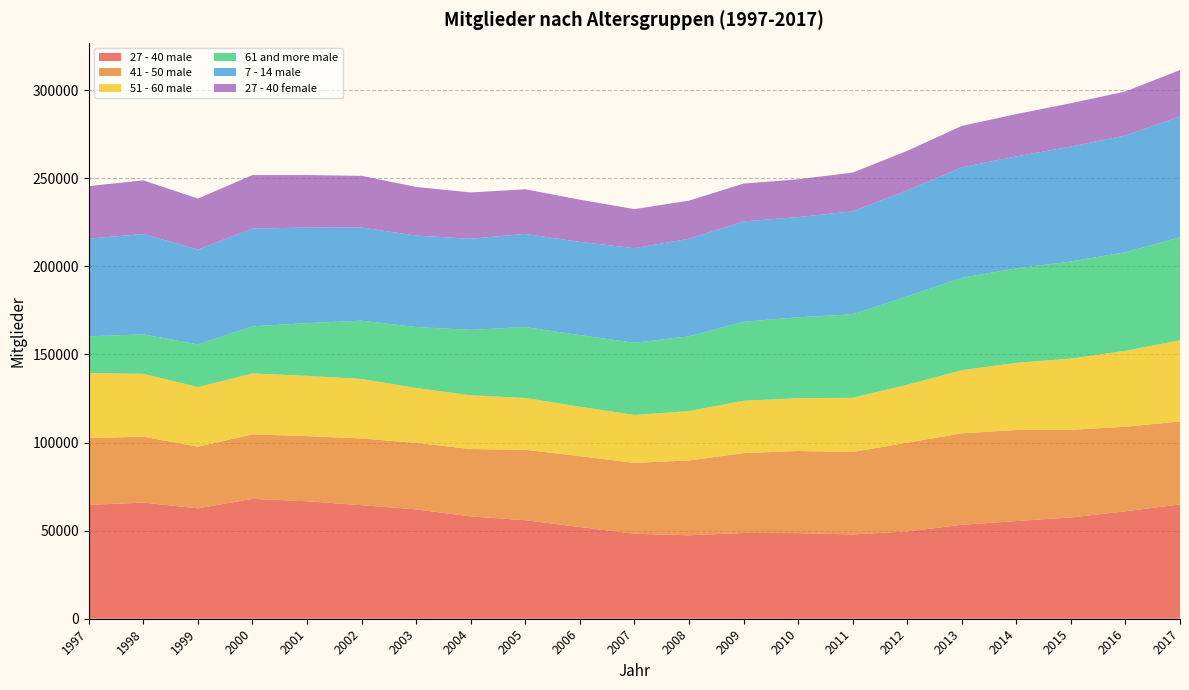

Reading left to right, what are all the values shown in this chart?

27 - 40 male: 1997=64654	1998=65909	1999=62655	2000=68025	2001=66677	2002=64428	2003=62088	2004=58078	2005=55921	2006=52065	2007=48228	2008=47360	2009=48671	2010=48588	2011=47841	2012=49545	2013=53312	2014=55427	2015=57496	2016=60970	2017=64874
41 - 50 male: 1997=37926	1998=37405	1999=34973	2000=36591	2001=36971	2002=37876	2003=37693	2004=38235	2005=39934	2006=40220	2007=40196	2008=42483	2009=45303	2010=46628	2011=46778	2012=50347	2013=51928	2014=51663	2015=49734	2016=47980	2017=47090
51 - 60 male: 1997=36917	1998=35670	1999=33879	2000=34597	2001=34215	2002=33784	2003=31203	2004=30497	2005=29453	2006=28051	2007=27259	2008=28015	2009=29766	2010=29946	2011=30797	2012=32911	2013=35842	2014=38160	2015=40420	2016=43128	2017=46080
61 and more male: 1997=20810	1998=22410	1999=24213	2000=26743	2001=29926	2002=33096	2003=34580	2004=37163	2005=40244	2006=40639	2007=40950	2008=42452	2009=44830	2010=45931	2011=47364	2012=50193	2013=52420	2014=53604	2015=55097	2016=55949	2017=58418
7 - 14 male: 1997=55478	1998=56937	1999=53825	2000=55502	2001=54228	2002=52888	2003=51887	2004=51709	2005=52869	2006=52922	2007=53691	2008=55337	2009=56931	2010=56854	2011=58454	2012=60139	2013=62665	2014=63571	2015=65249	2016=66258	2017=68626
27 - 40 female: 1997=29761	1998=30479	1999=28932	2000=30356	2001=29800	2002=29306	2003=27617	2004=26251	2005=25335	2006=23954	2007=22153	2008=21629	2009=21470	2010=21469	2011=21980	2012=22432	2013=23545	2014=23991	2015=24596	2016=24960	2017=26326